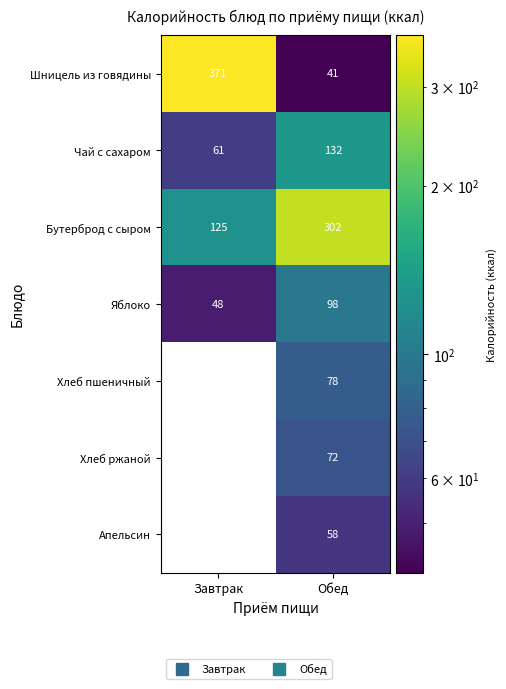

At which category does the chart reach its peak across all series?

Завтрак